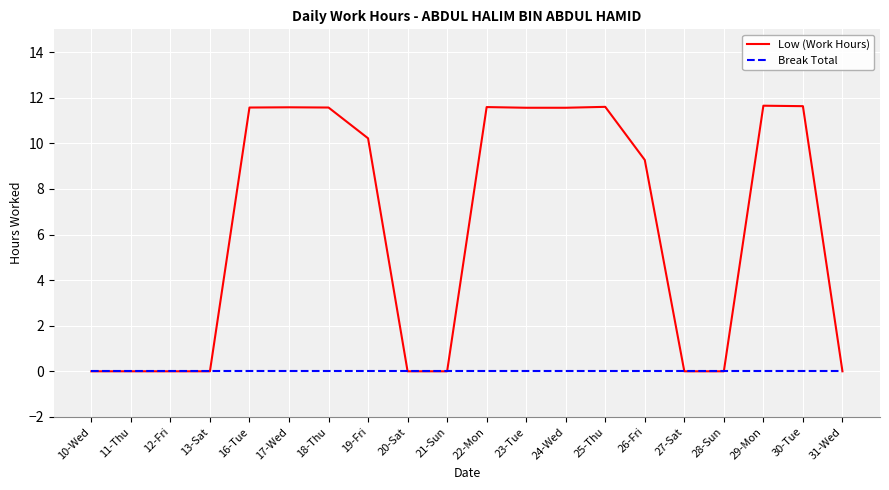

What is the spread (max minus min) of values at 30-Tue?

11.6